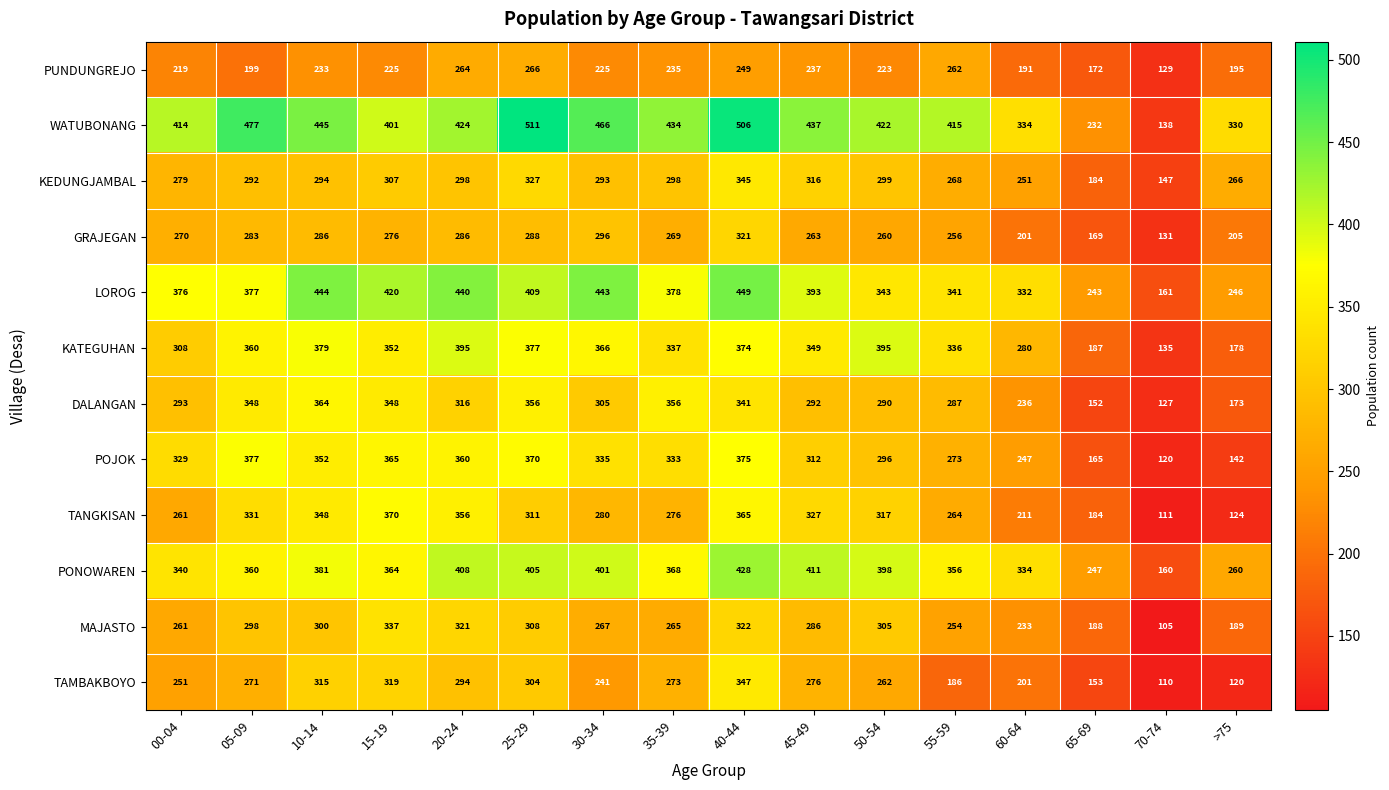

What is the total value across all series at 05-09?

3973